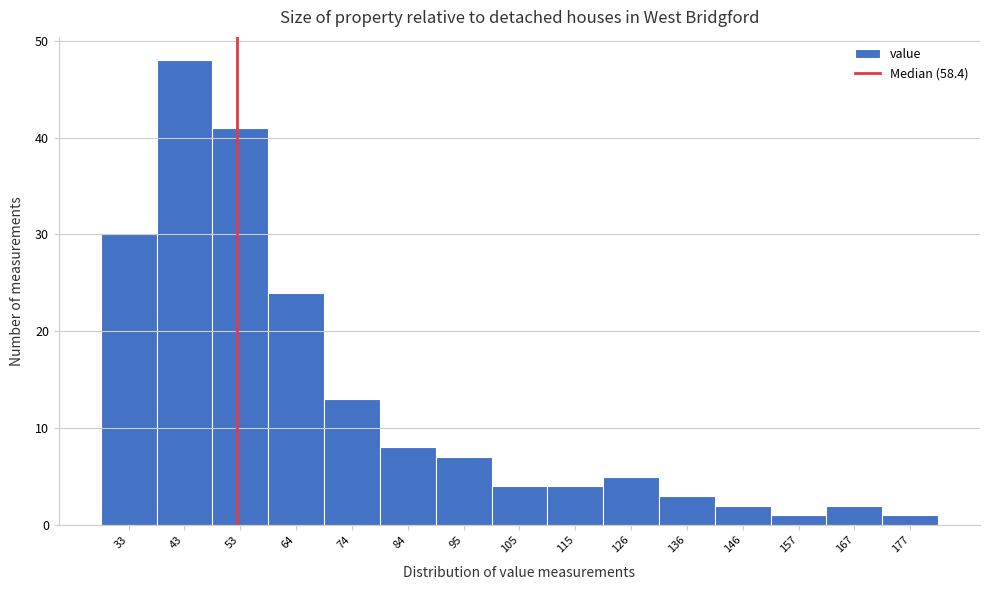

Reading left to right, transcribe all the data shown in this chart.

30	48	41	24	13	8	7	4	4	5	3	2	1	2	1